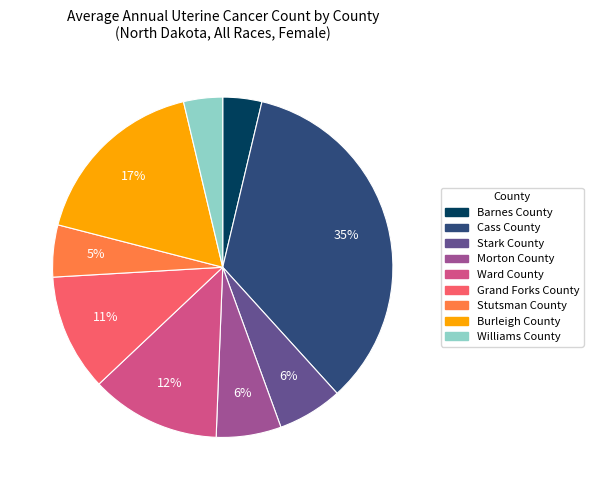

To the nearest percent, what is the average slice percentage?

11%